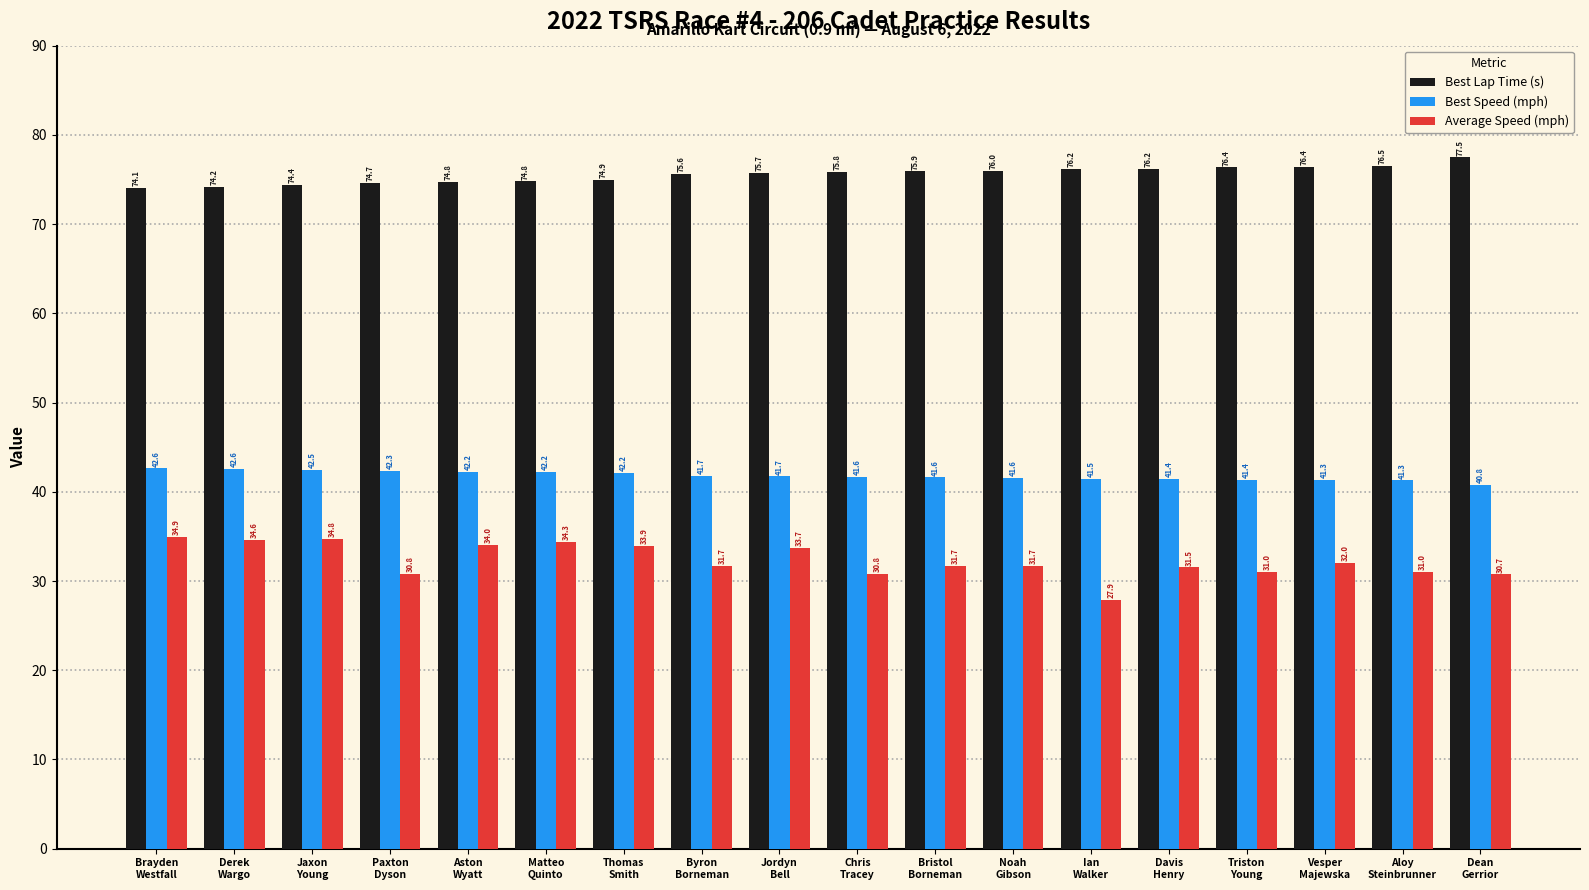

The value of Best Lap Time (s) at Dean
Gerrior is 77.5. True or false?

True